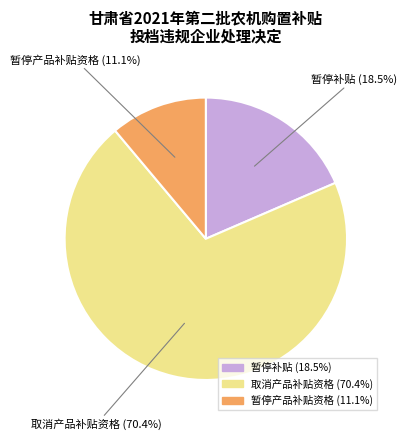

Approximately how many times larger is the value at 暂停补贴 compared to 取消产品补贴资格?

0.3